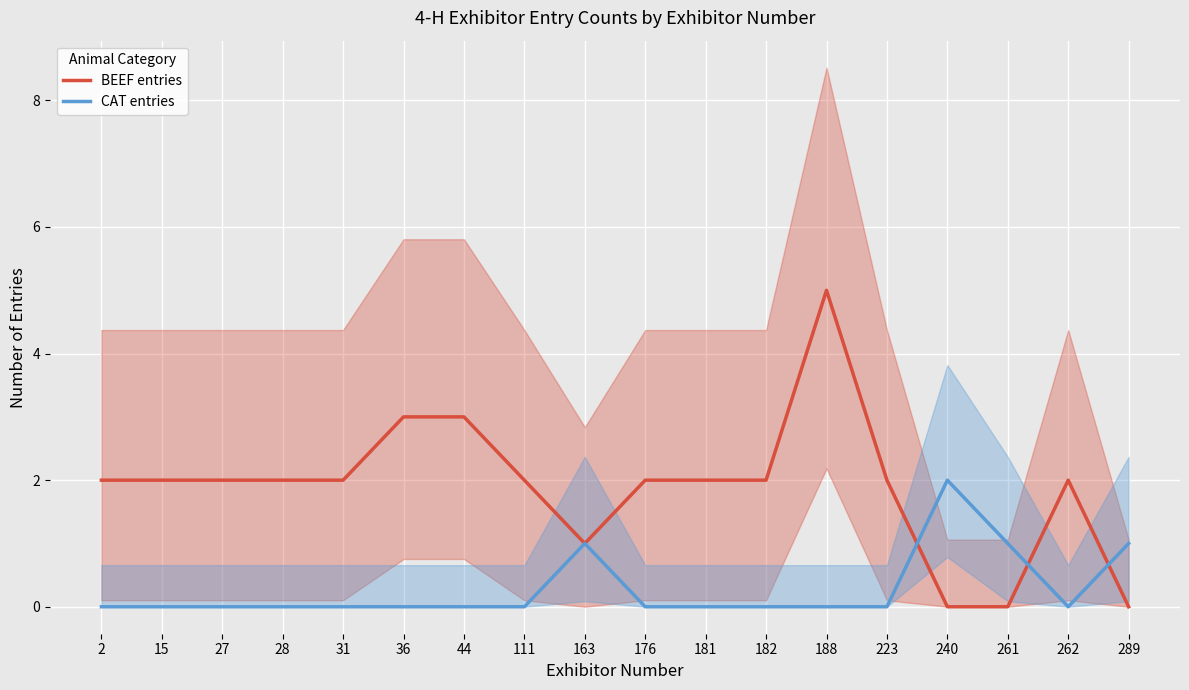

What is the difference between the maximum and minimum values in the BEEF entries series?

5